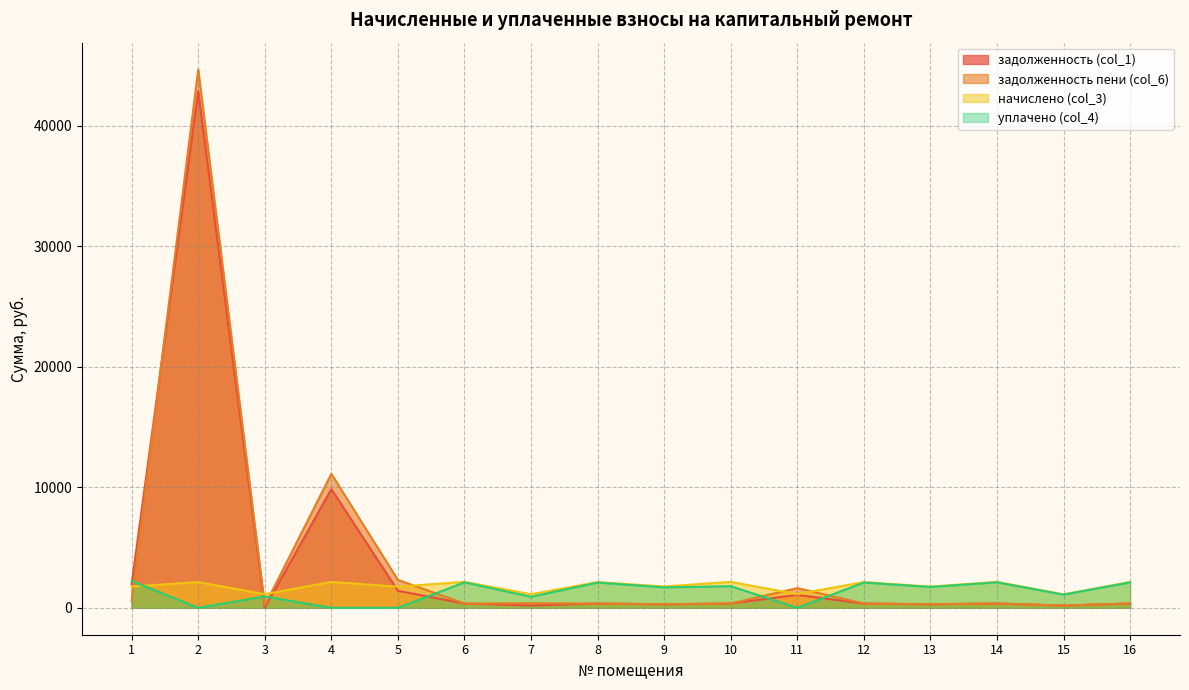

The value of задолженность (col_1) at 5 is 2097.5. True or false?

False